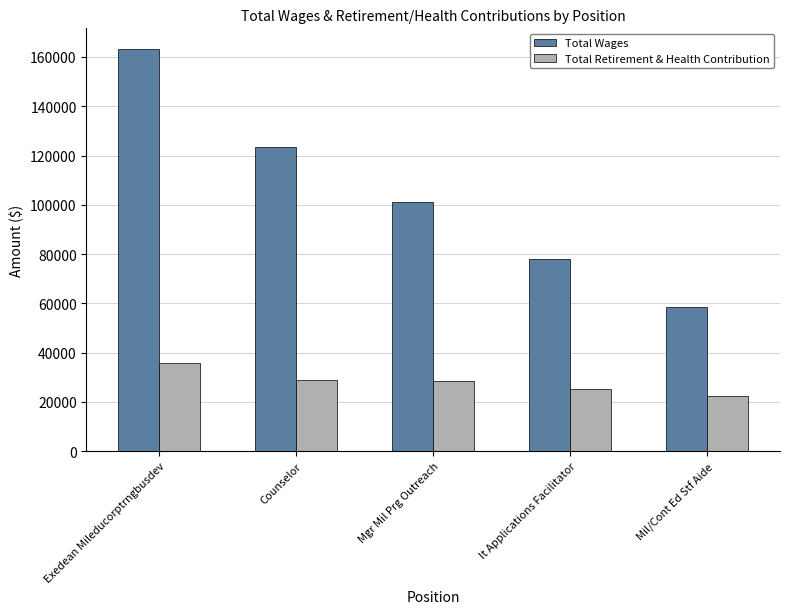

Rank the series at Counselor from highest to lowest value.

Total Wages, Total Retirement & Health Contribution